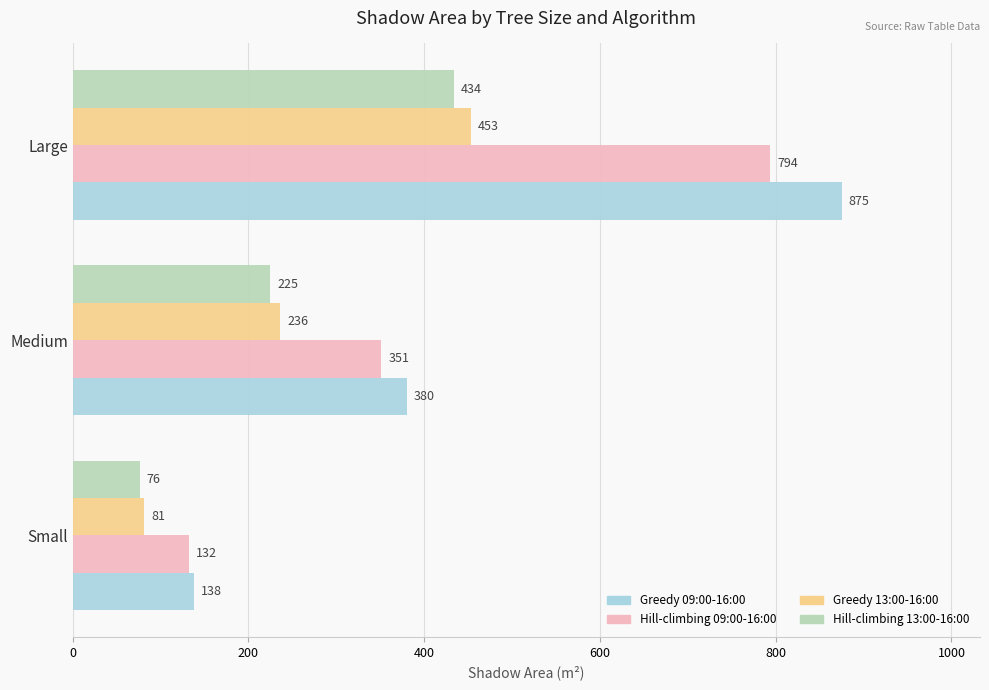

At how many categories does at least one series exceed 467?

1